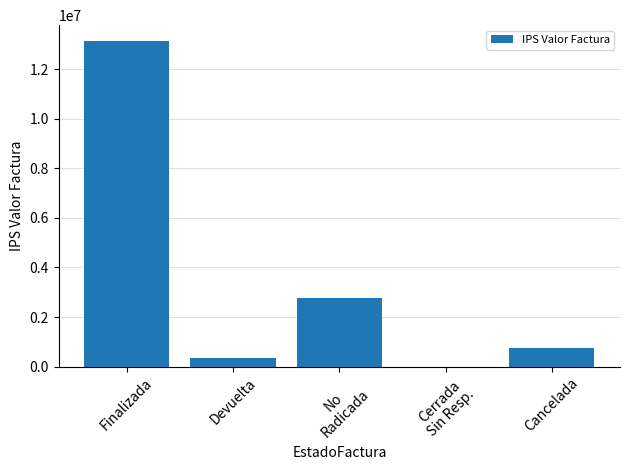

How many distinct data groups are displayed?

1